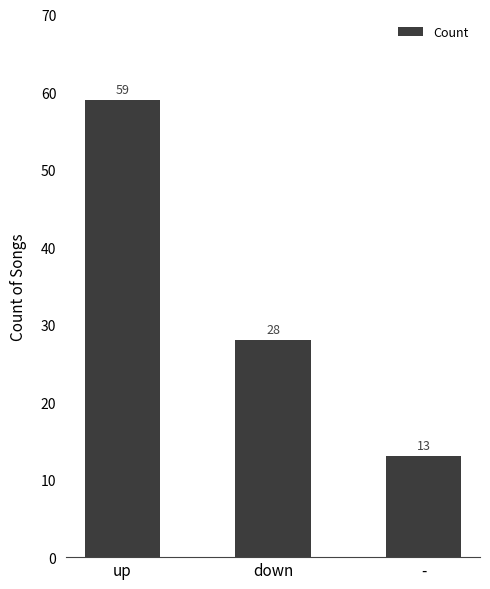

What is the ratio of the value at down to the value at up?

0.5